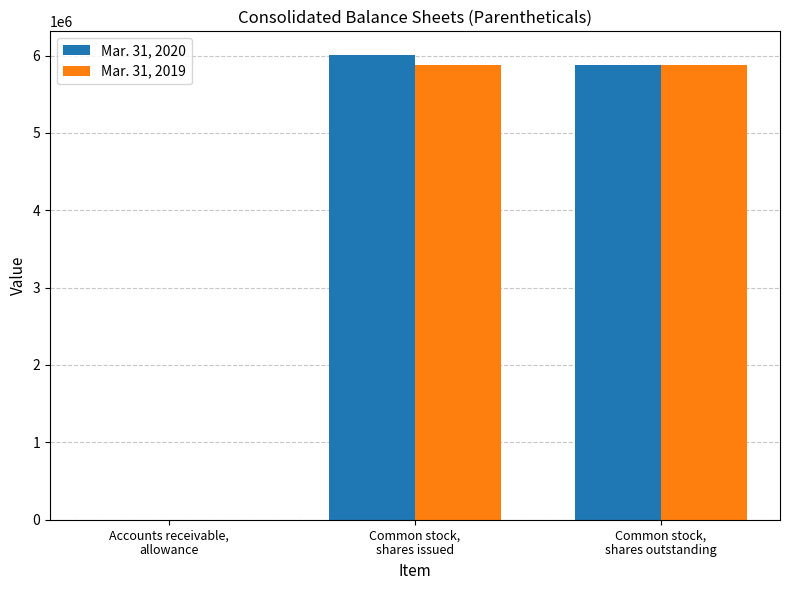

Reading left to right, transcribe all the data shown in this chart.

Mar. 31, 2020: 13	6011885	5879710
Mar. 31, 2019: 27	5879710	5879710